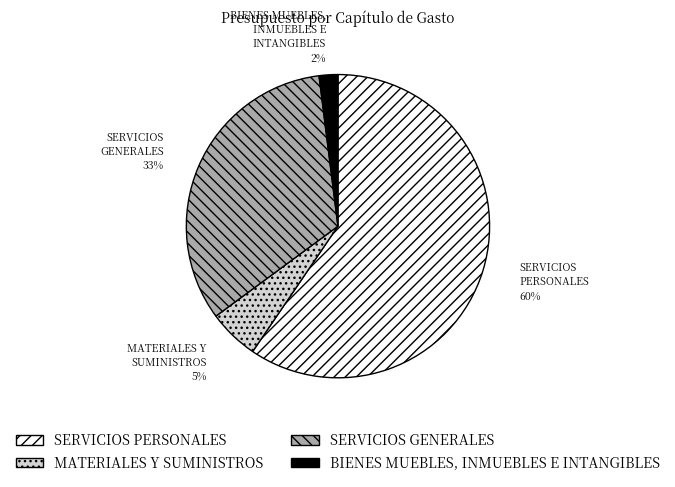

True or false: BIENES MUEBLES, INMUEBLES E INTANGIBLES accounts for 2% of the total.

True